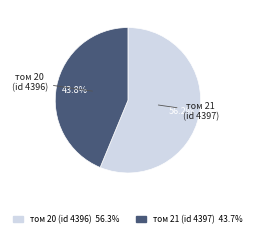

What is the largest slice in the pie chart?

том 20 (id 4396)